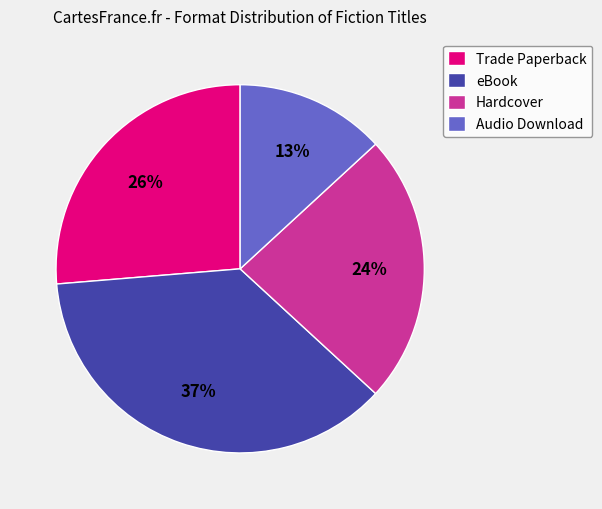

Rank the categories by value from lowest to highest.

Audio Download, Hardcover, Trade Paperback, eBook